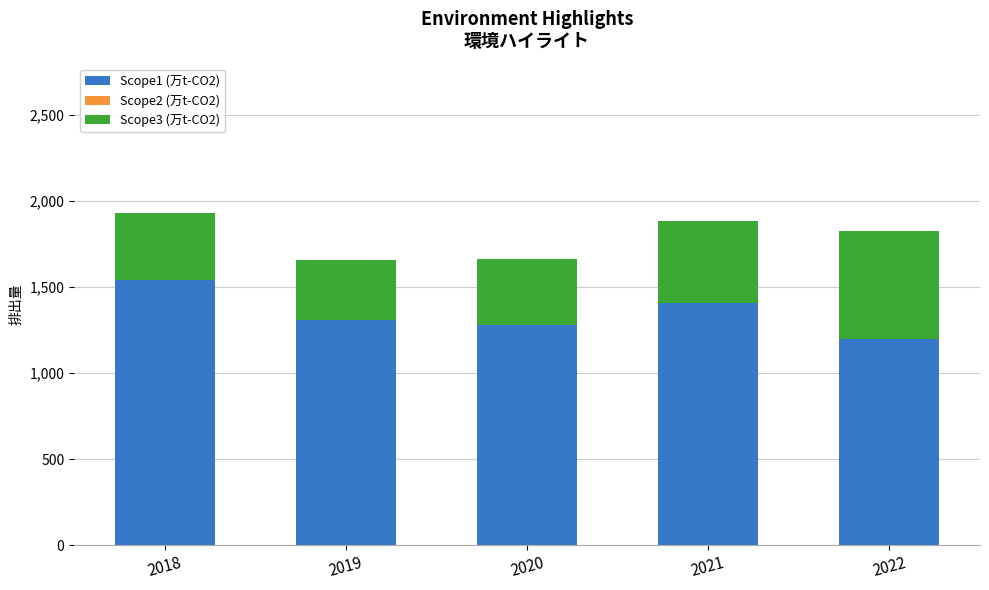

How many data points does each series have?

5